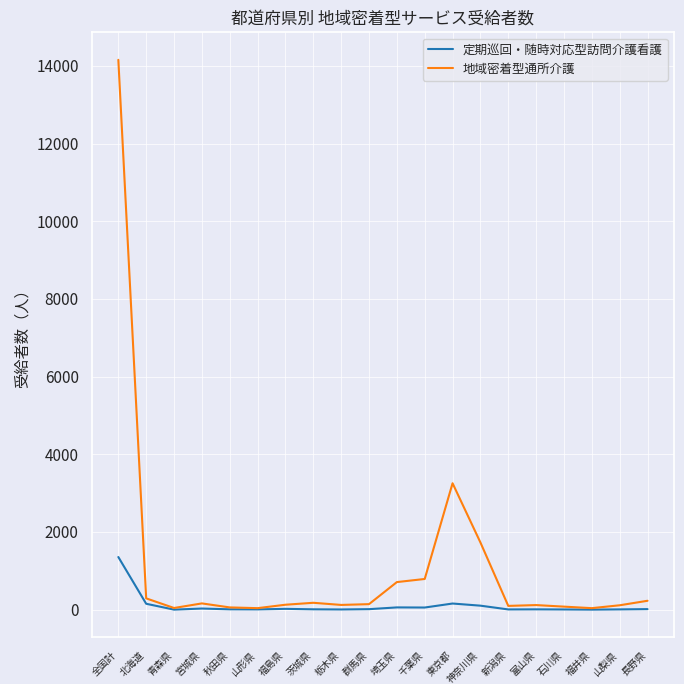

The value of 定期巡回・随時対応型訪問介護看護 at 神奈川県 is 103. True or false?

True